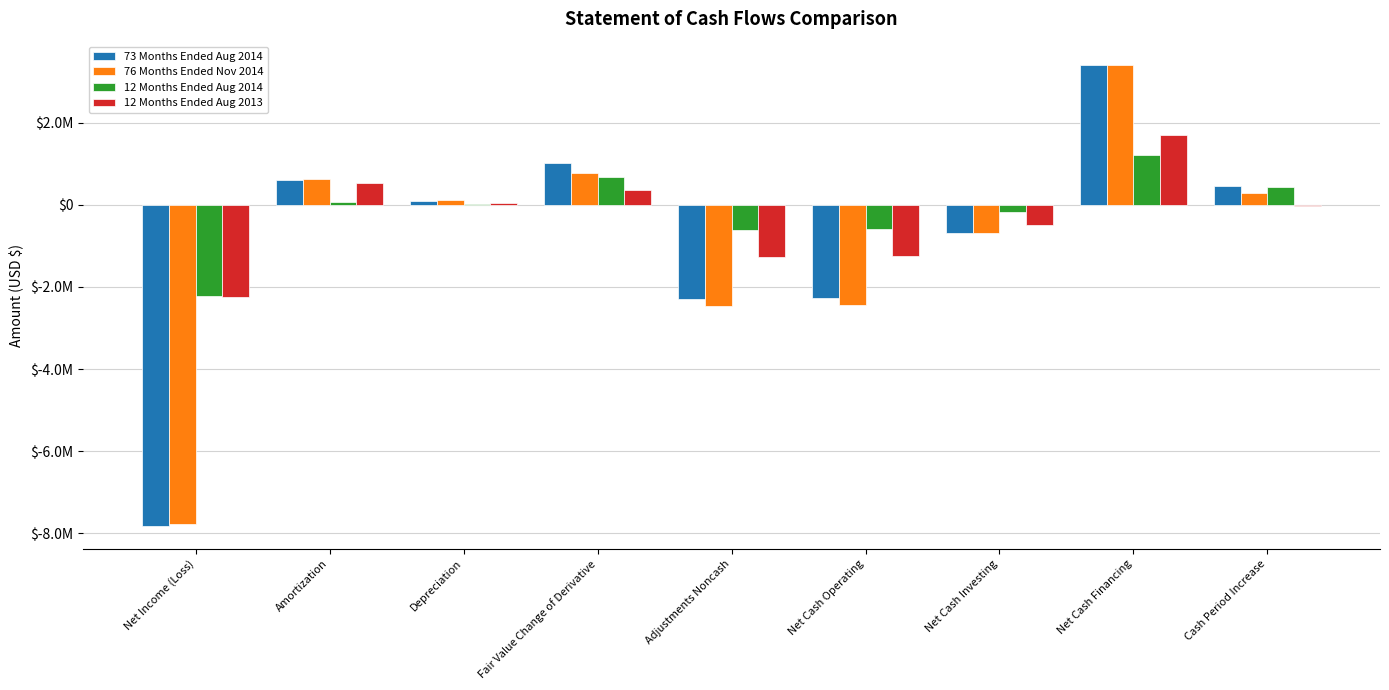

Is it true that 76 Months Ended Nov 2014 equals -7773294 at Net Income (Loss)?

True